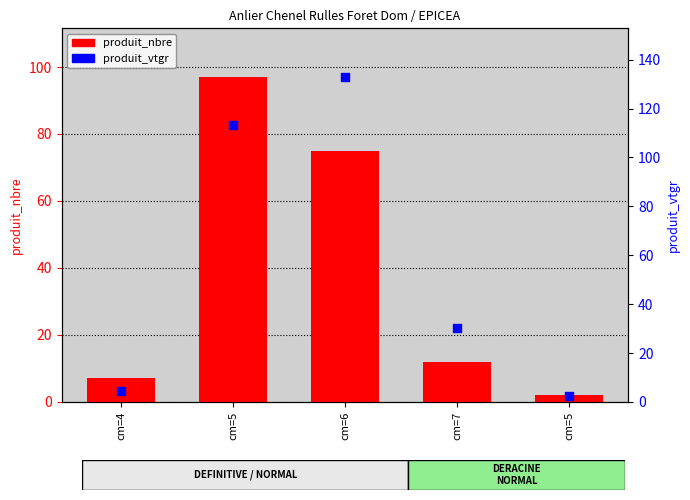

Which series reaches the minimum Y coordinate?

produit_nbre